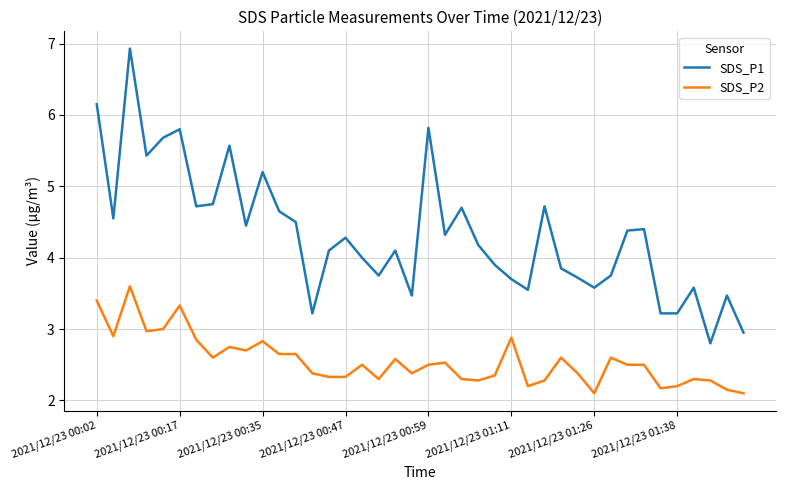

True or false: SDS_P1 has more than 1 interior local peaks.

True